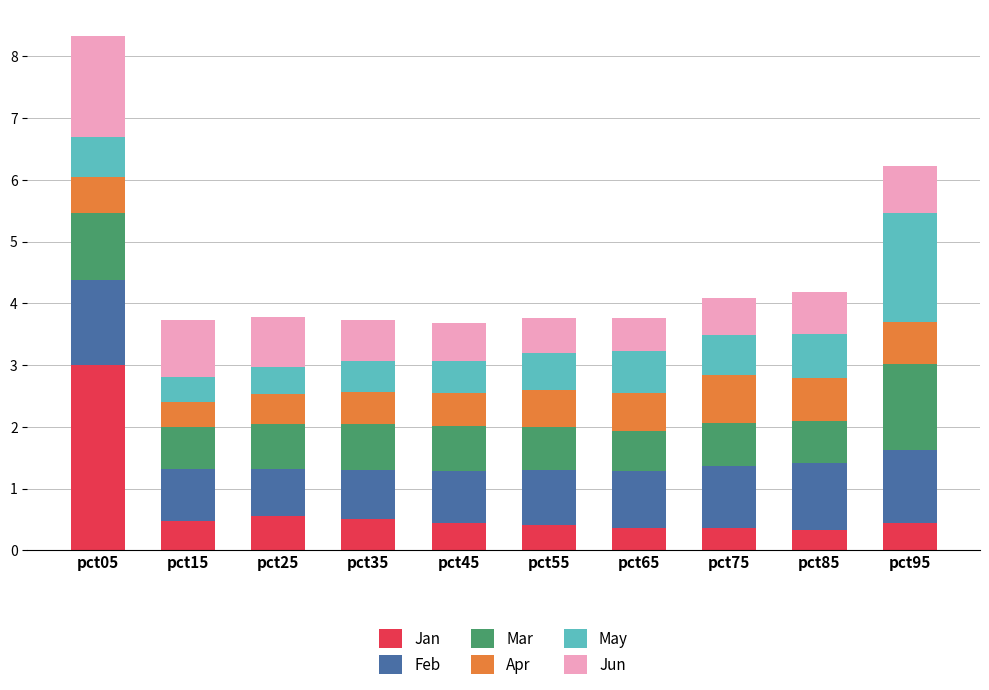

At which category is the sum across all series the highest?

pct05